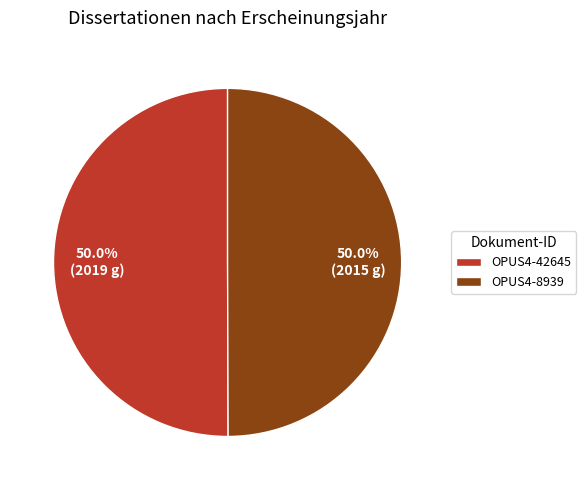

Count the number of slices in the pie.

2